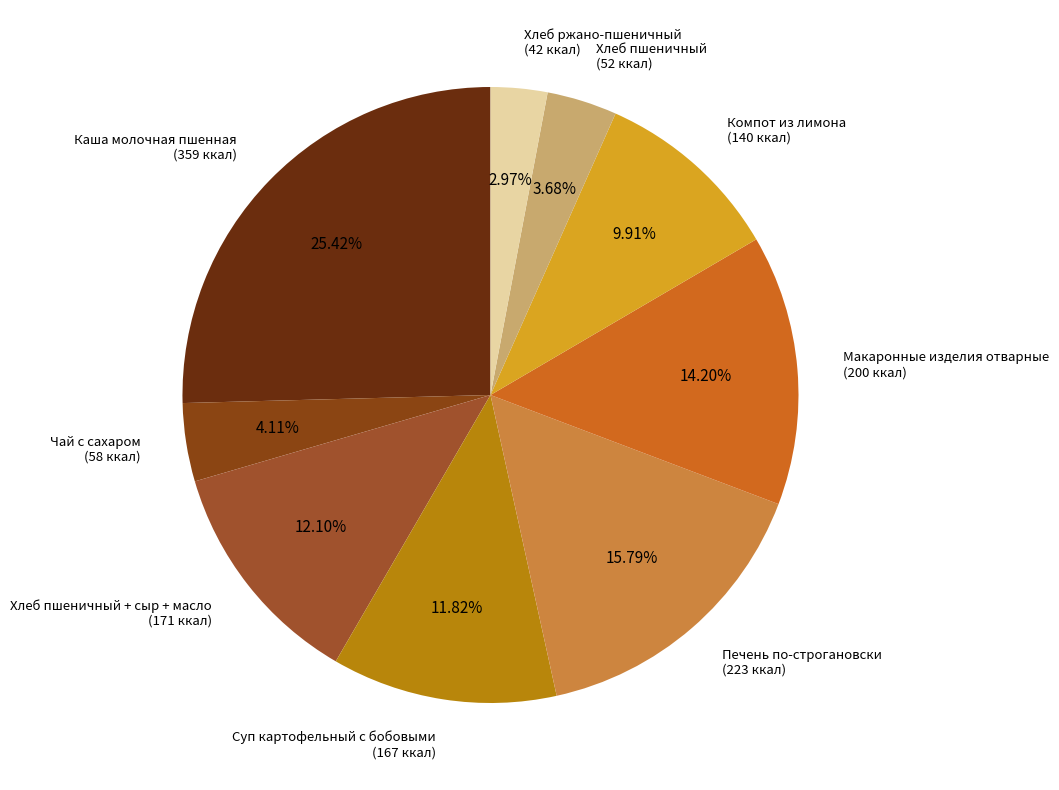

Which slice is the largest?

Каша молочная пшенная